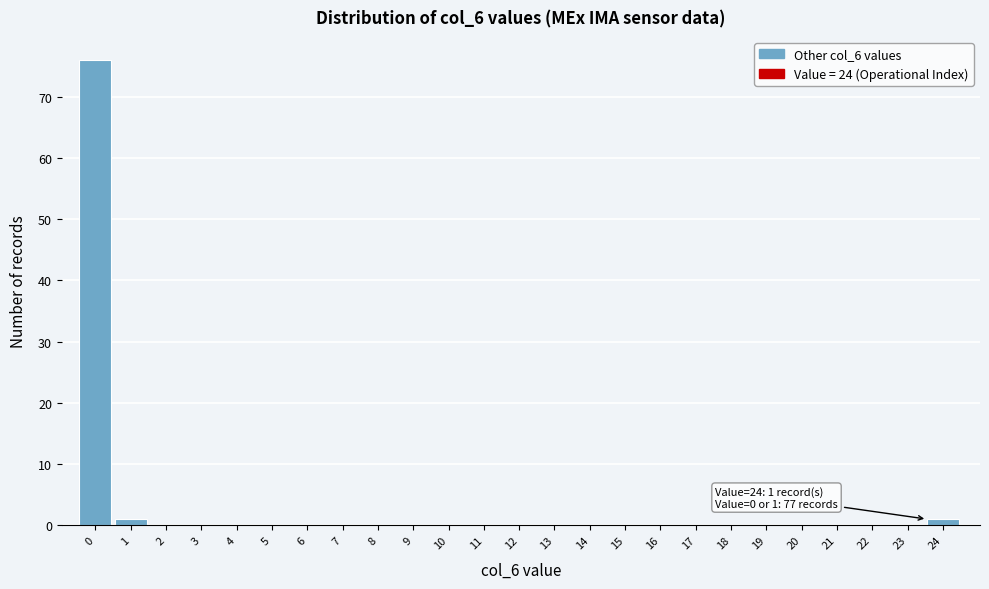

Reading right to left, transcribe all the data shown in this chart.

24=1	23=0	22=0	21=0	20=0	19=0	18=0	17=0	16=0	15=0	14=0	13=0	12=0	11=0	10=0	9=0	8=0	7=0	6=0	5=0	4=0	3=0	2=0	1=1	0=76